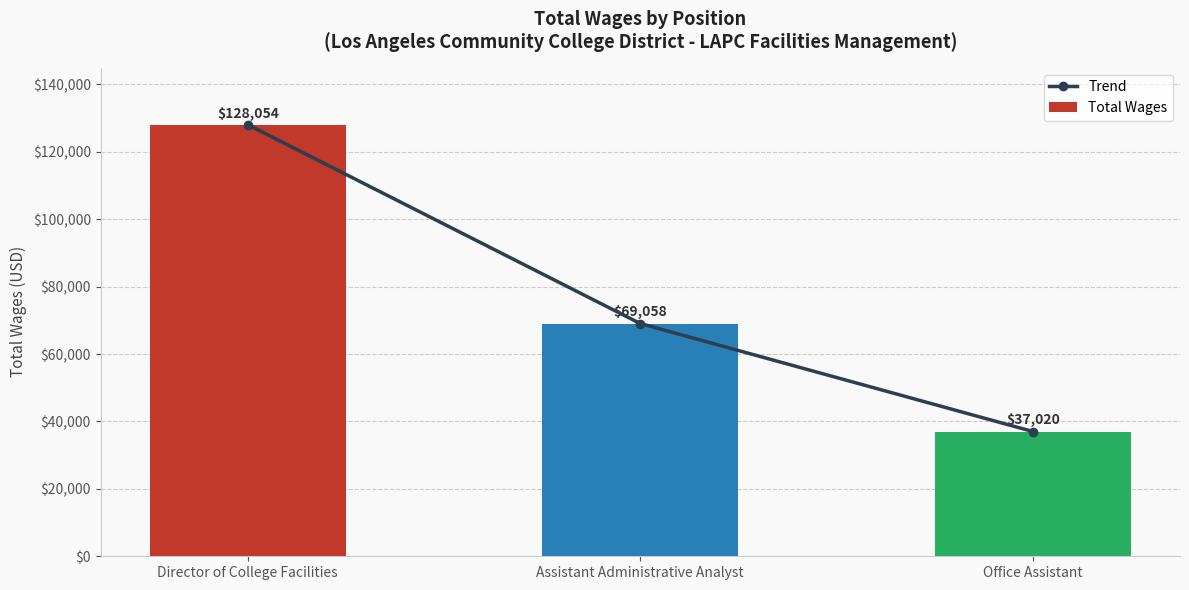

What is the sum of the Total Wages values at Assistant Administrative Analyst and Office Assistant?

106078